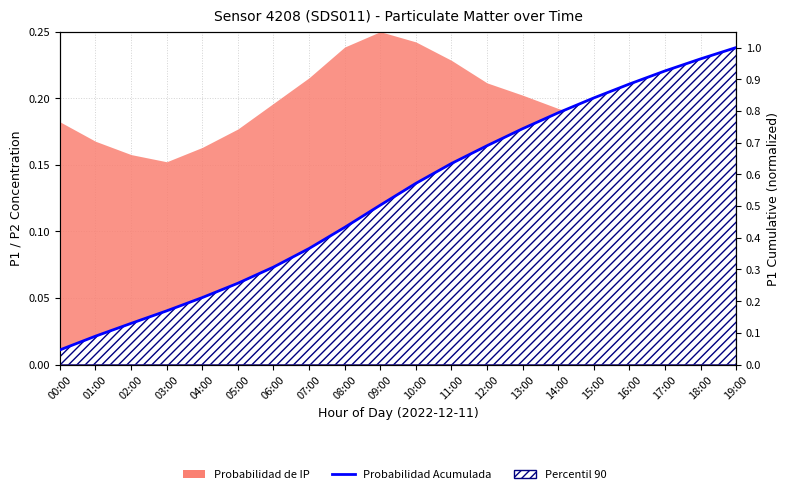

The value at 05:00 is 0.3. True or false?

True